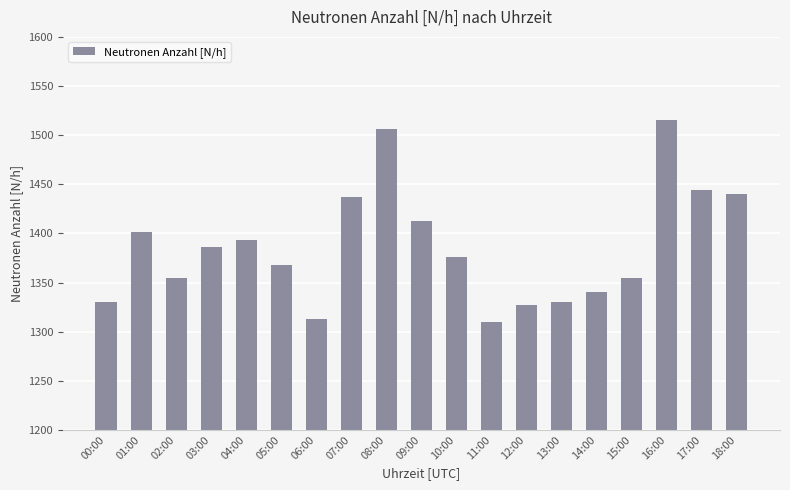

Which has a higher value, 16:00 or 09:00?

16:00